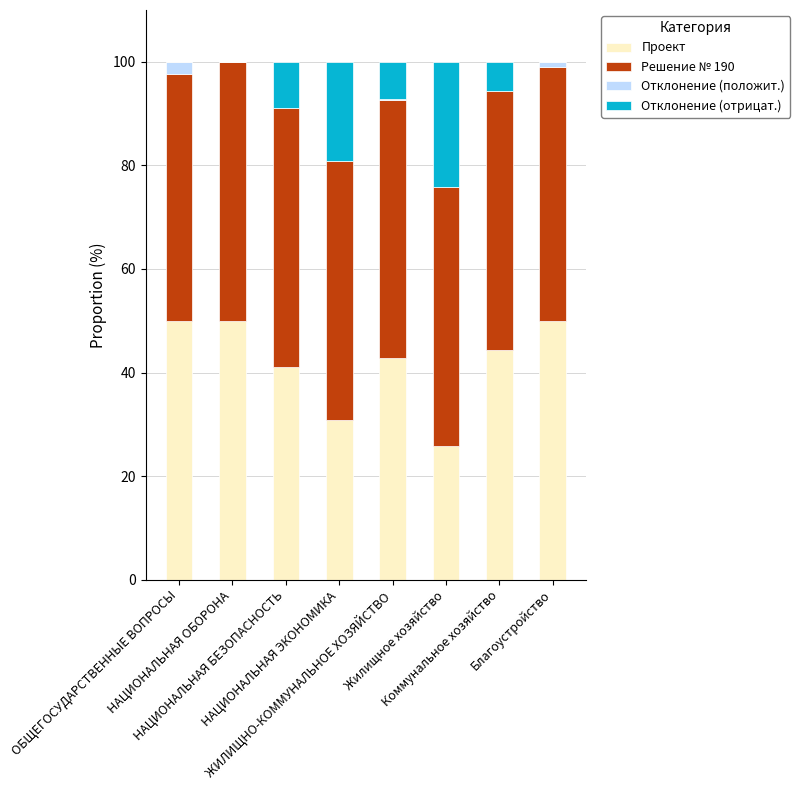

What is the value of the Проект bar at the 1st from the left?

50.0